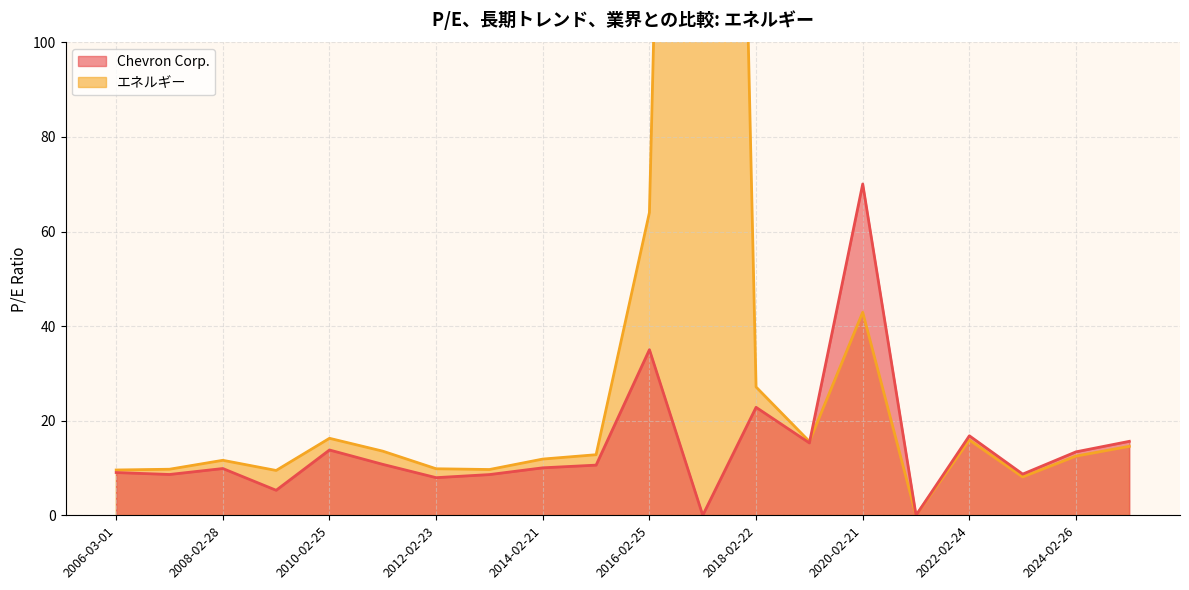

True or false: Chevron Corp. has a value of 15.8 at 2015-02-20.

False